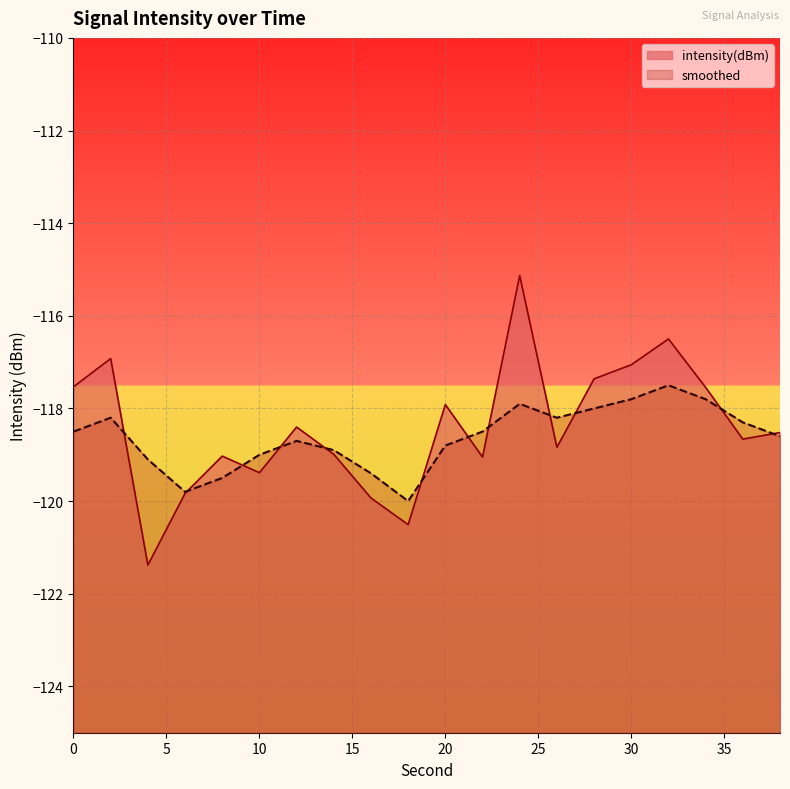

How many lines are shown in the chart?

2